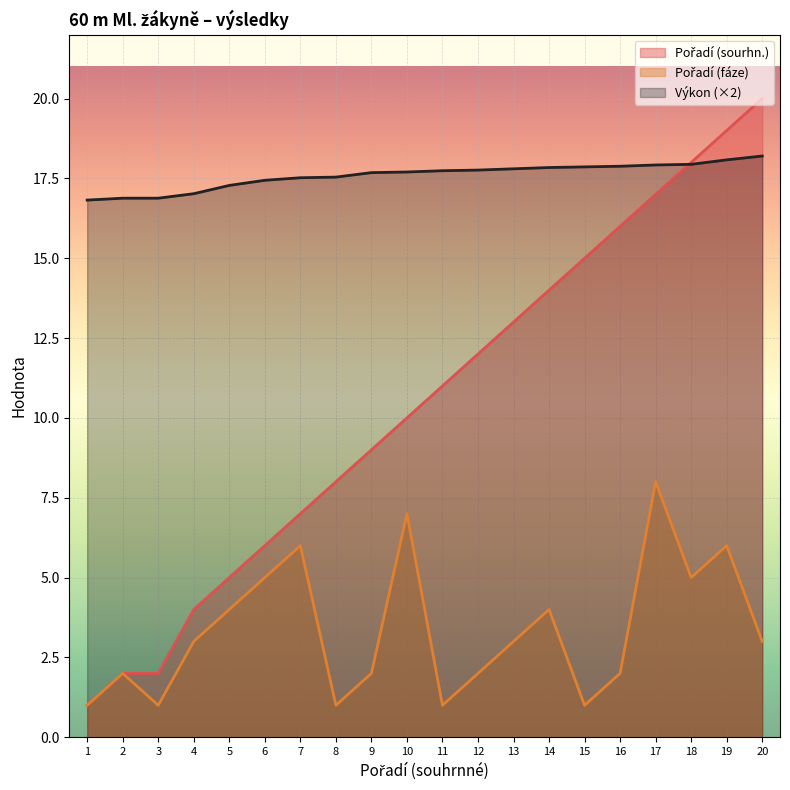

Reading right to left, extract all data points from this chart.

Pořadí (sourhn.): 20.0	19.0	18.0	17.0	16.0	15.0	14.0	13.0	12.0	11.0	10.0	9.0	8.0	7.0	6.0	5.0	4.0	2.0	2.0	1.0
Výkon: 18.2	18.1	17.9	17.9	17.9	17.9	17.8	17.8	17.8	17.7	17.7	17.7	17.5	17.5	17.4	17.3	17.0	16.9	16.9	16.8
Pořadí (fáze): 3.0	6.0	5.0	8.0	2.0	1.0	4.0	3.0	2.0	1.0	7.0	2.0	1.0	6.0	5.0	4.0	3.0	1.0	2.0	1.0